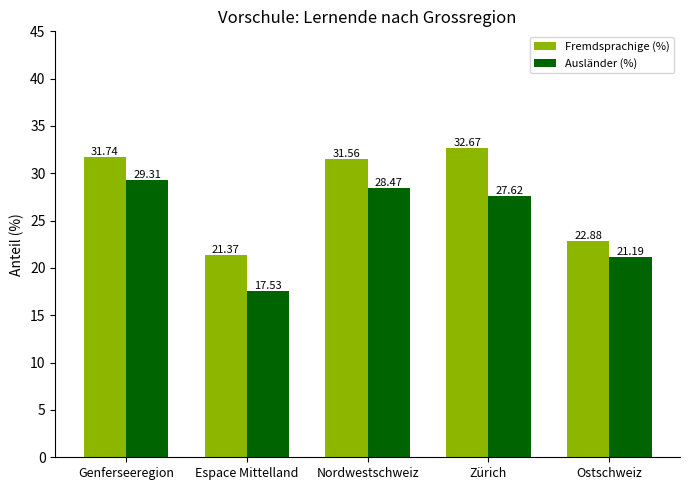

What position from the right is Espace Mittelland?

4